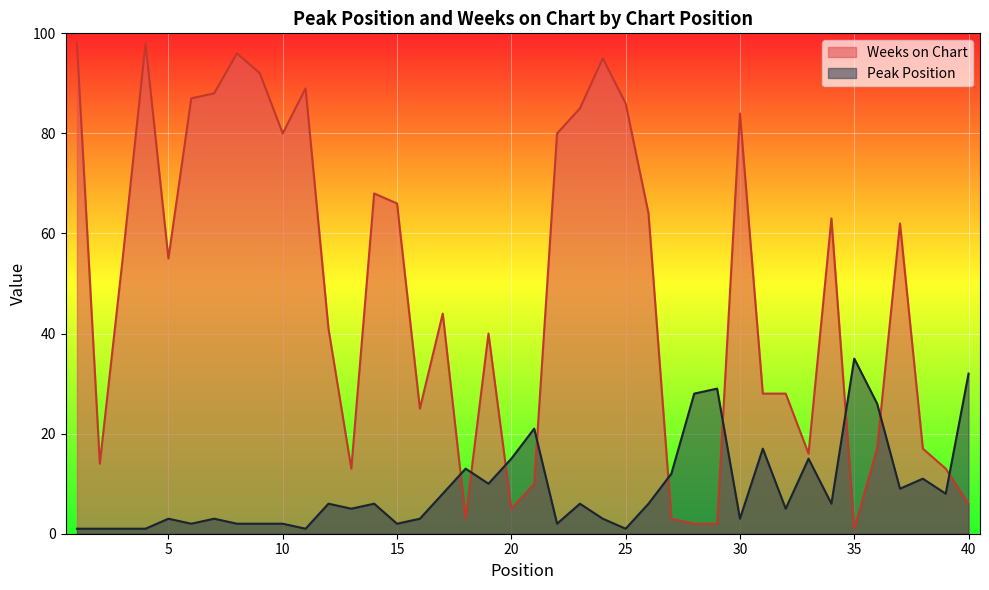

Reading left to right, what are all the values shown in this chart?

Peak Position: 1	1	1	1	3	2	3	2	2	2	1	6	5	6	2	3	8	13	10	15	21	2	6	3	1	6	12	28	29	3	17	5	15	6	35	26	9	11	8	32
Weeks on Chart: 98	14	55	98	55	87	88	96	92	80	89	41	13	68	66	25	44	3	40	5	10	80	85	95	86	64	3	2	2	84	28	28	16	63	1	17	62	17	13	6